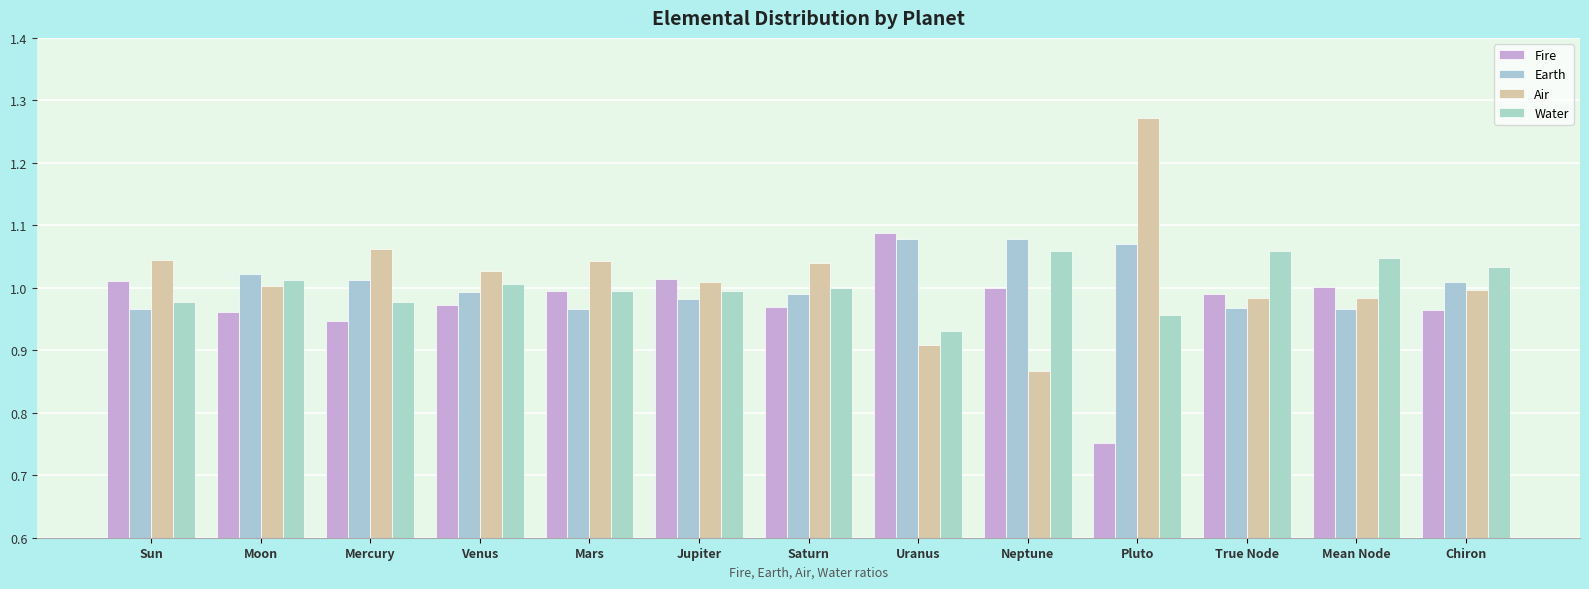

List the labels in order of Water value, largest first.

Neptune, True Node, Mean Node, Chiron, Moon, Venus, Saturn, Mars, Jupiter, Sun, Mercury, Pluto, Uranus